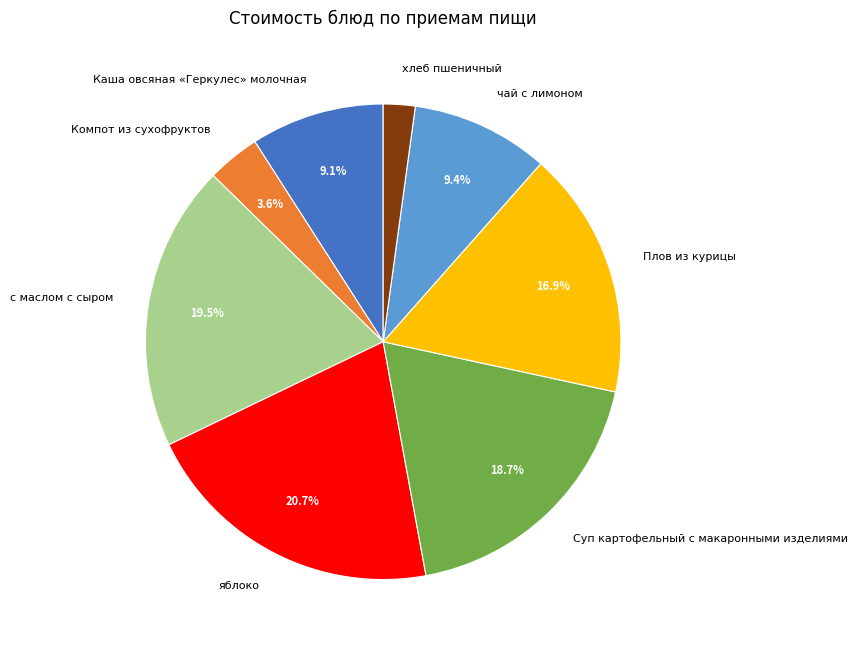

Which category has the smallest portion of the pie?

хлеб пшеничный